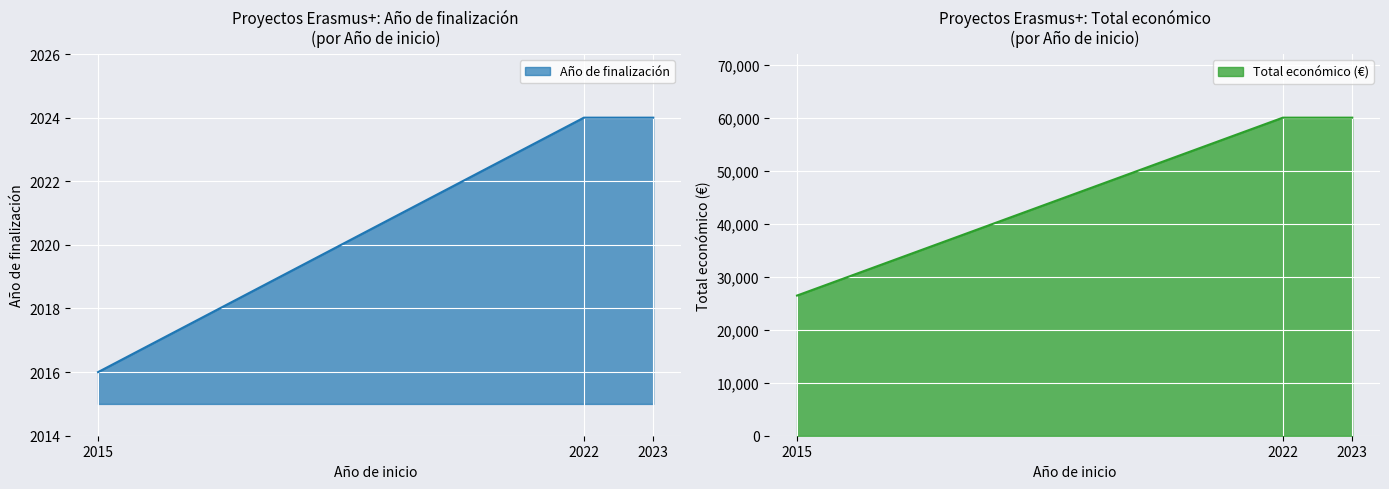

At how many categories does at least one series exceed 12147?

3